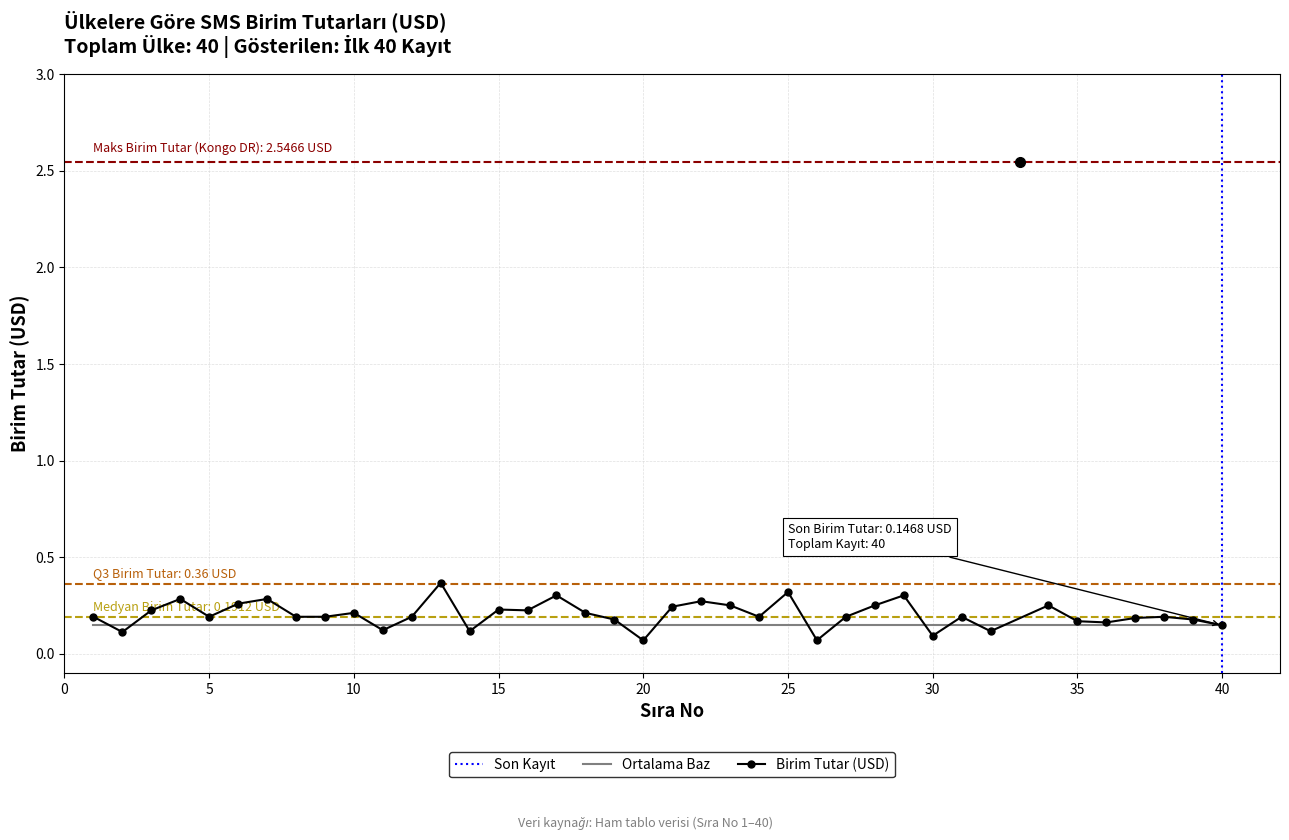

What is the change in value from 26 to 36?

+0.1